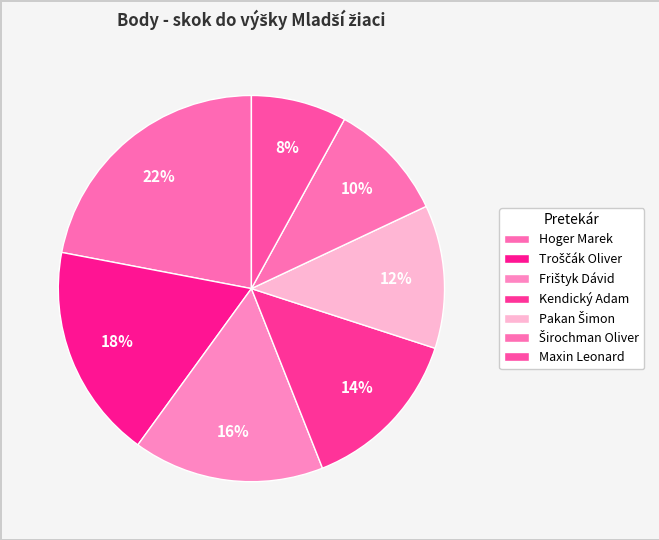

To the nearest percent, what is the difference between the Pakan Šimon and Frištyk Dávid slice percentages?

4%